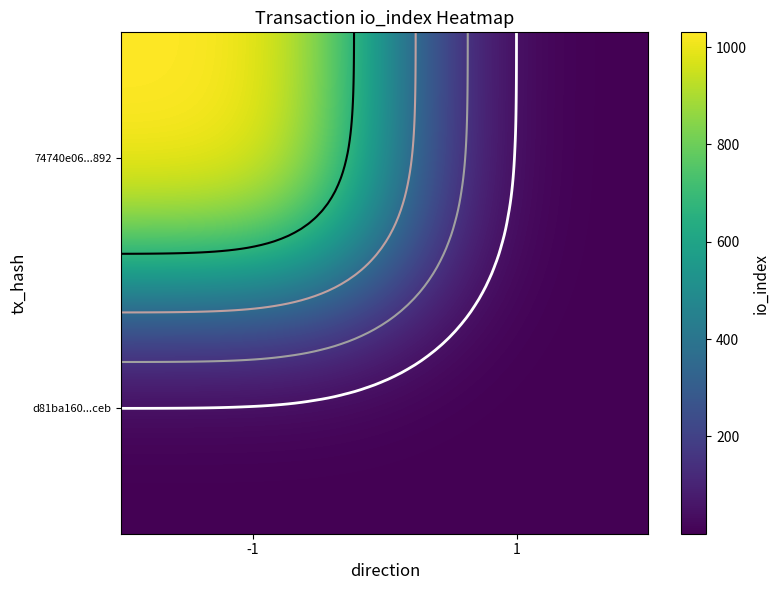

Which has a higher value, -1 or 1?

-1